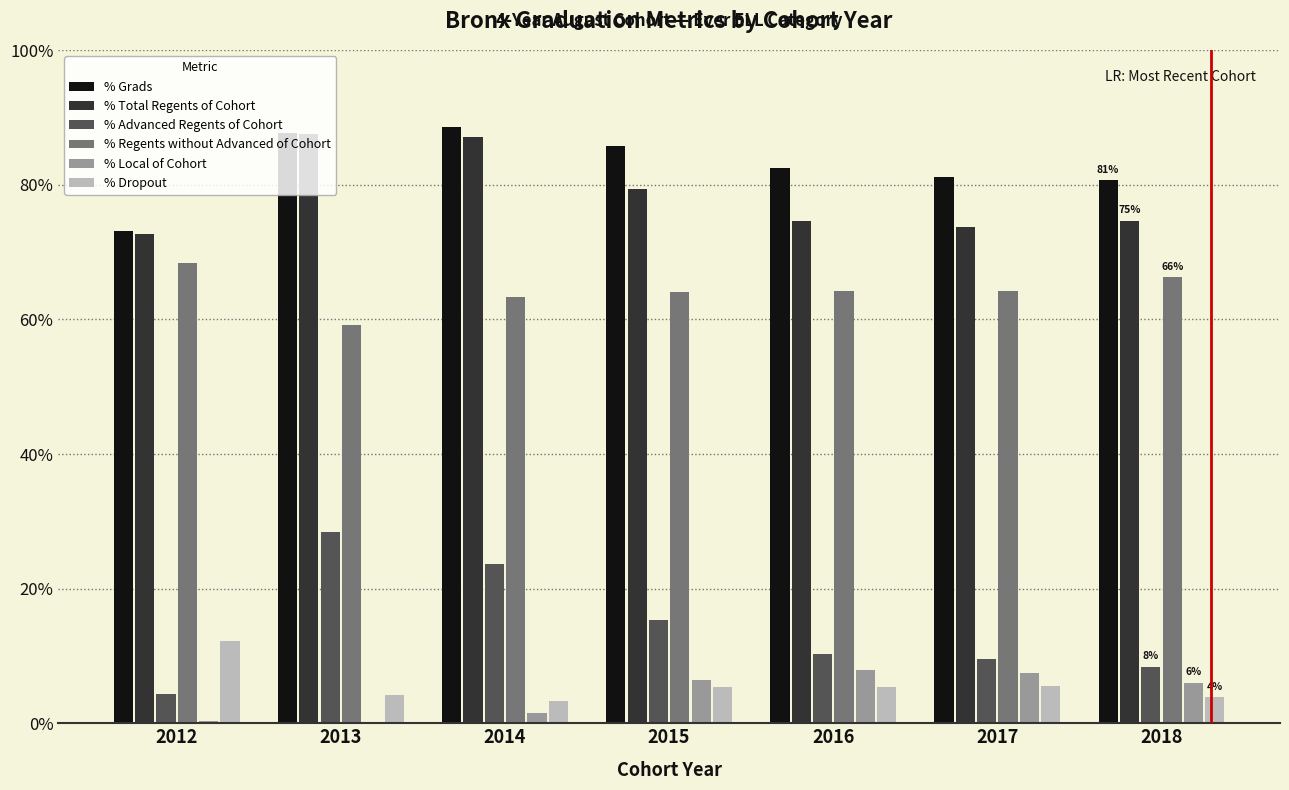

The value of % Regents without Advanced of Cohort at 2014 is 63.4. True or false?

True